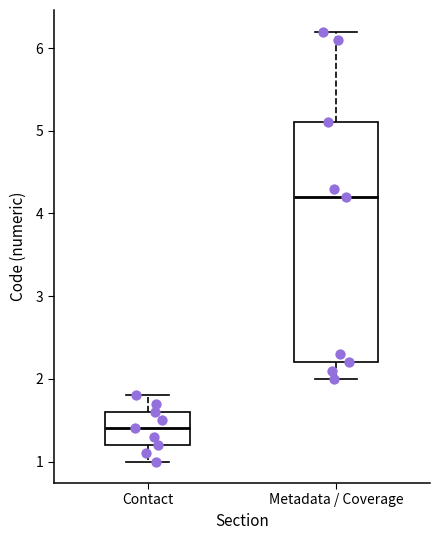

Reading left to right, transcribe this box plot: for each box, give where its median line is, the range the box spans, and where its two whiskers end, as read against the y-axis. The values are not printed on the chart, so give them approximately, as read against the axis.

Contact: median 1.4, box 1.2 to 1.6, whiskers 1.0 to 1.8
Metadata / Coverage: median 4.2, box 2.2 to 5.1, whiskers 2.0 to 6.2